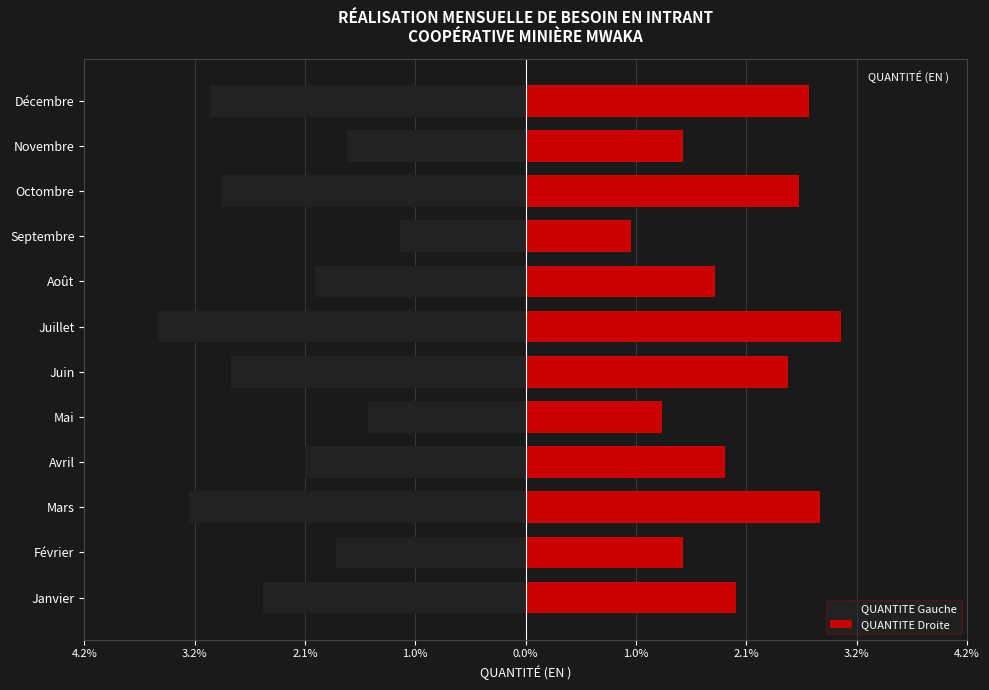

What are all the series names shown in the legend?

QUANTITE Gauche, QUANTITE Droite